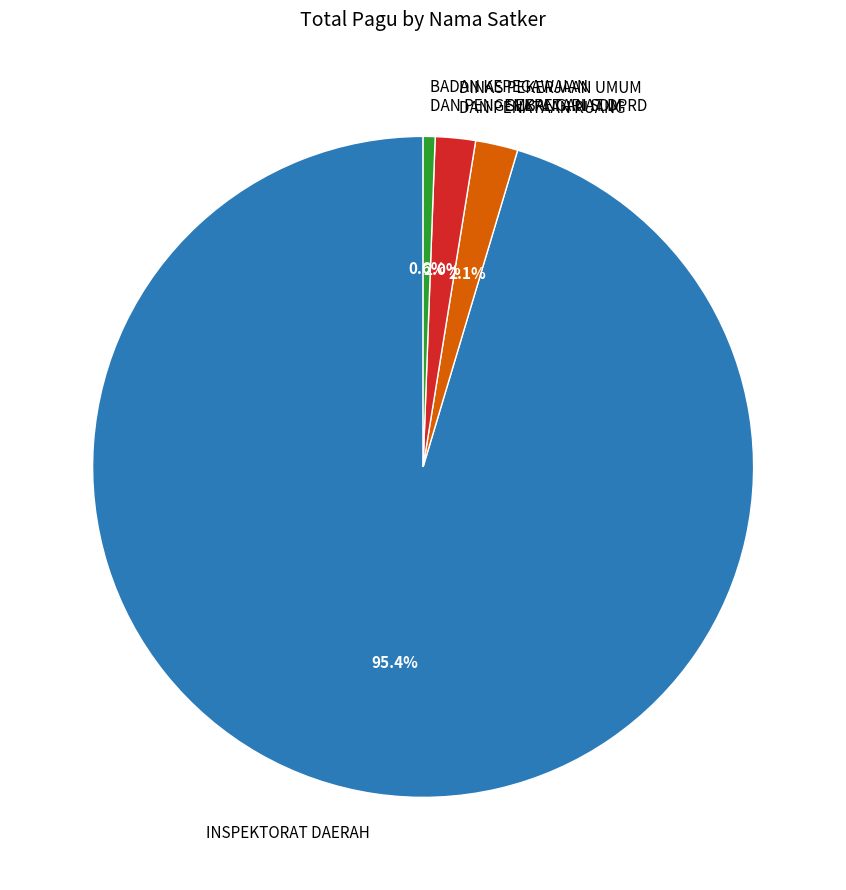

What is the largest slice in the pie chart?

INSPEKTORAT DAERAH